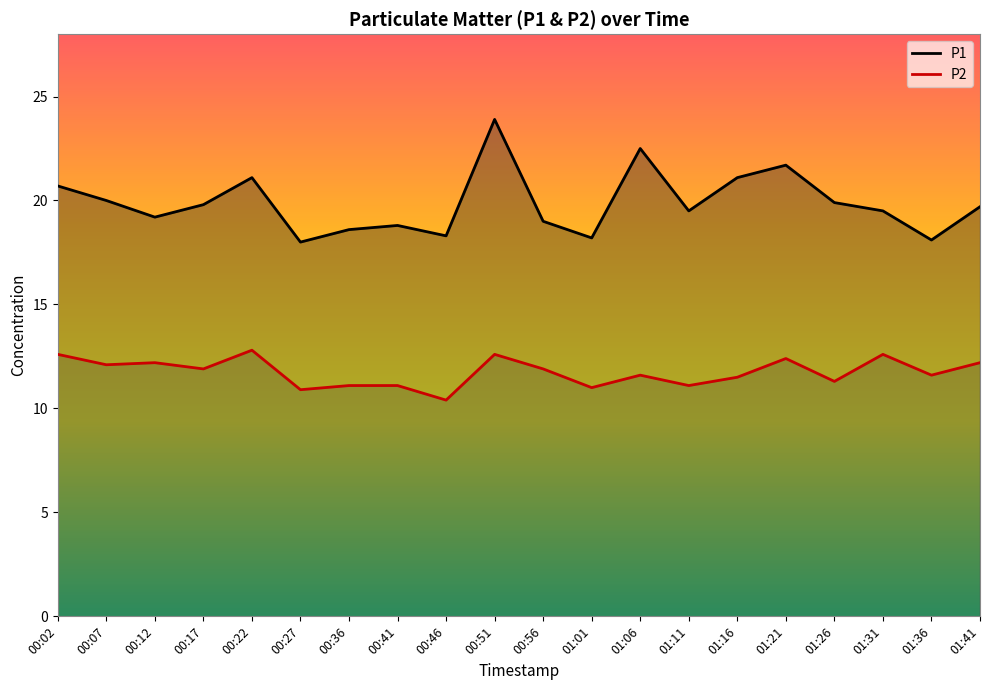

Which has a higher value, 01:36 or 00:07?

00:07